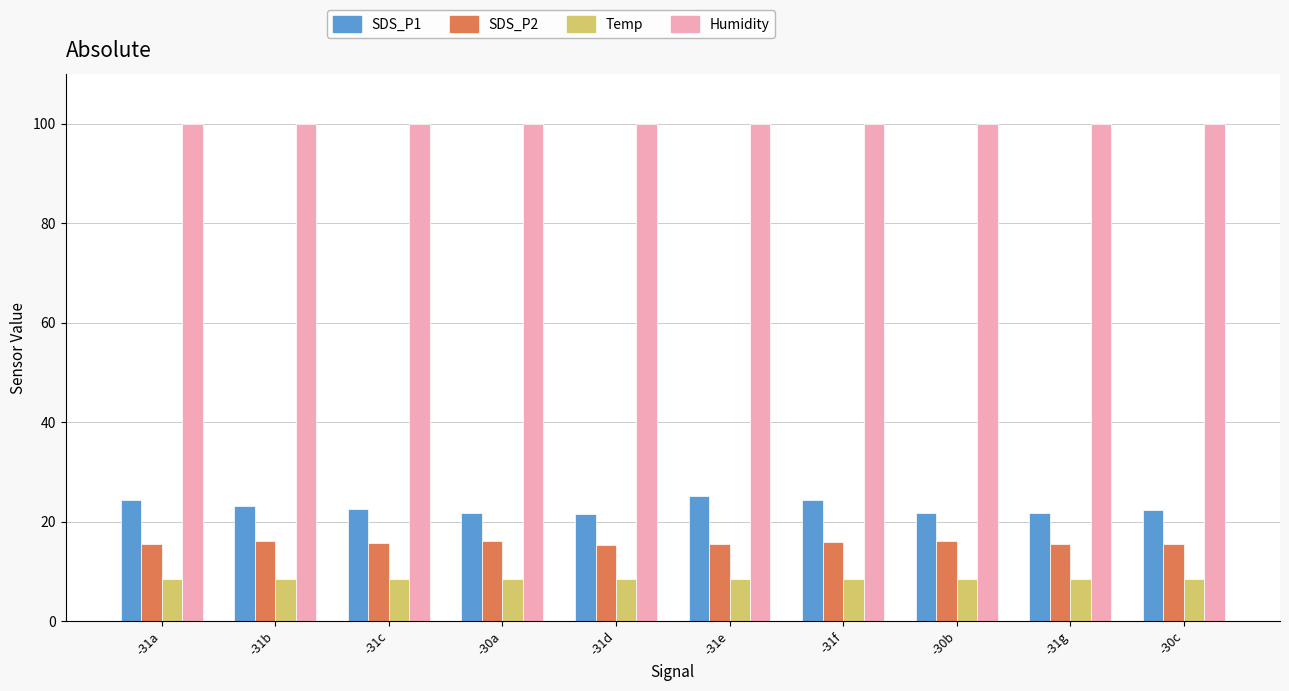

The value of SDS_P1 at -30b is 21.8. True or false?

True